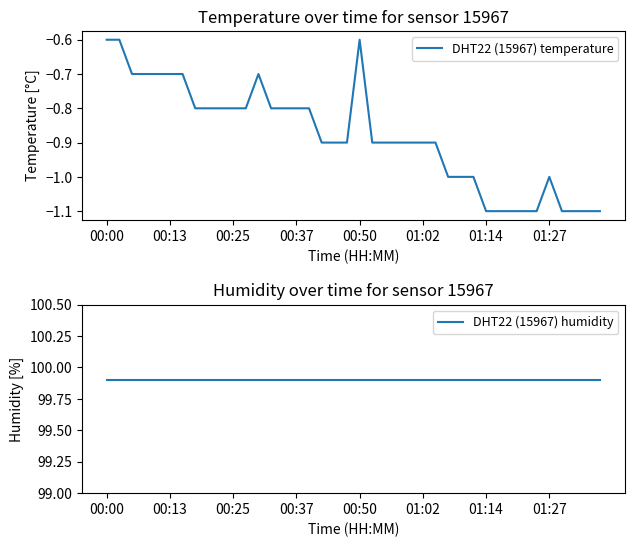

What is the sum of the DHT22 (15967) humidity values at 22 and 17?

199.8